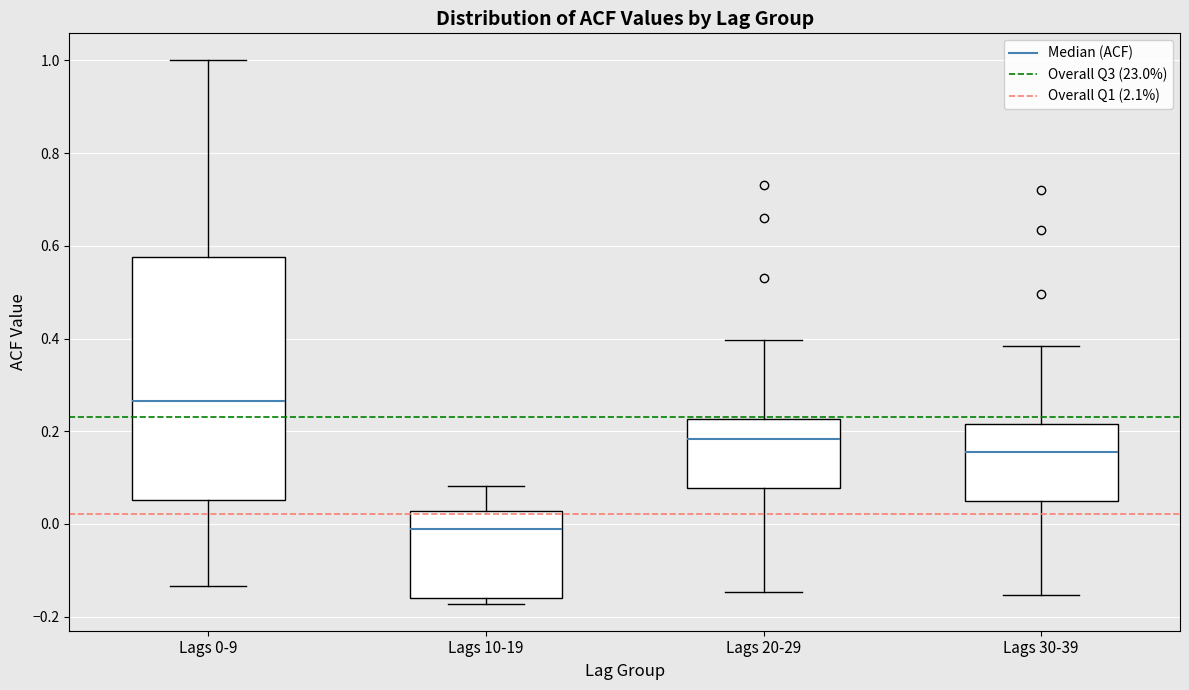

Reading left to right, transcribe this box plot: for each box, give where its median line is, the range the box spans, and where its two whiskers end, as read against the y-axis. The values are not printed on the chart, so give them approximately, as read against the axis.

Lags 0-9: median 0.26, box 0.06 to 0.58, whiskers -0.14 to 1.00
Lags 10-19: median 0.00, box -0.16 to 0.02, whiskers -0.18 to 0.08
Lags 20-29: median 0.18, box 0.08 to 0.22, whiskers -0.14 to 0.40
Lags 30-39: median 0.16, box 0.04 to 0.22, whiskers -0.16 to 0.38